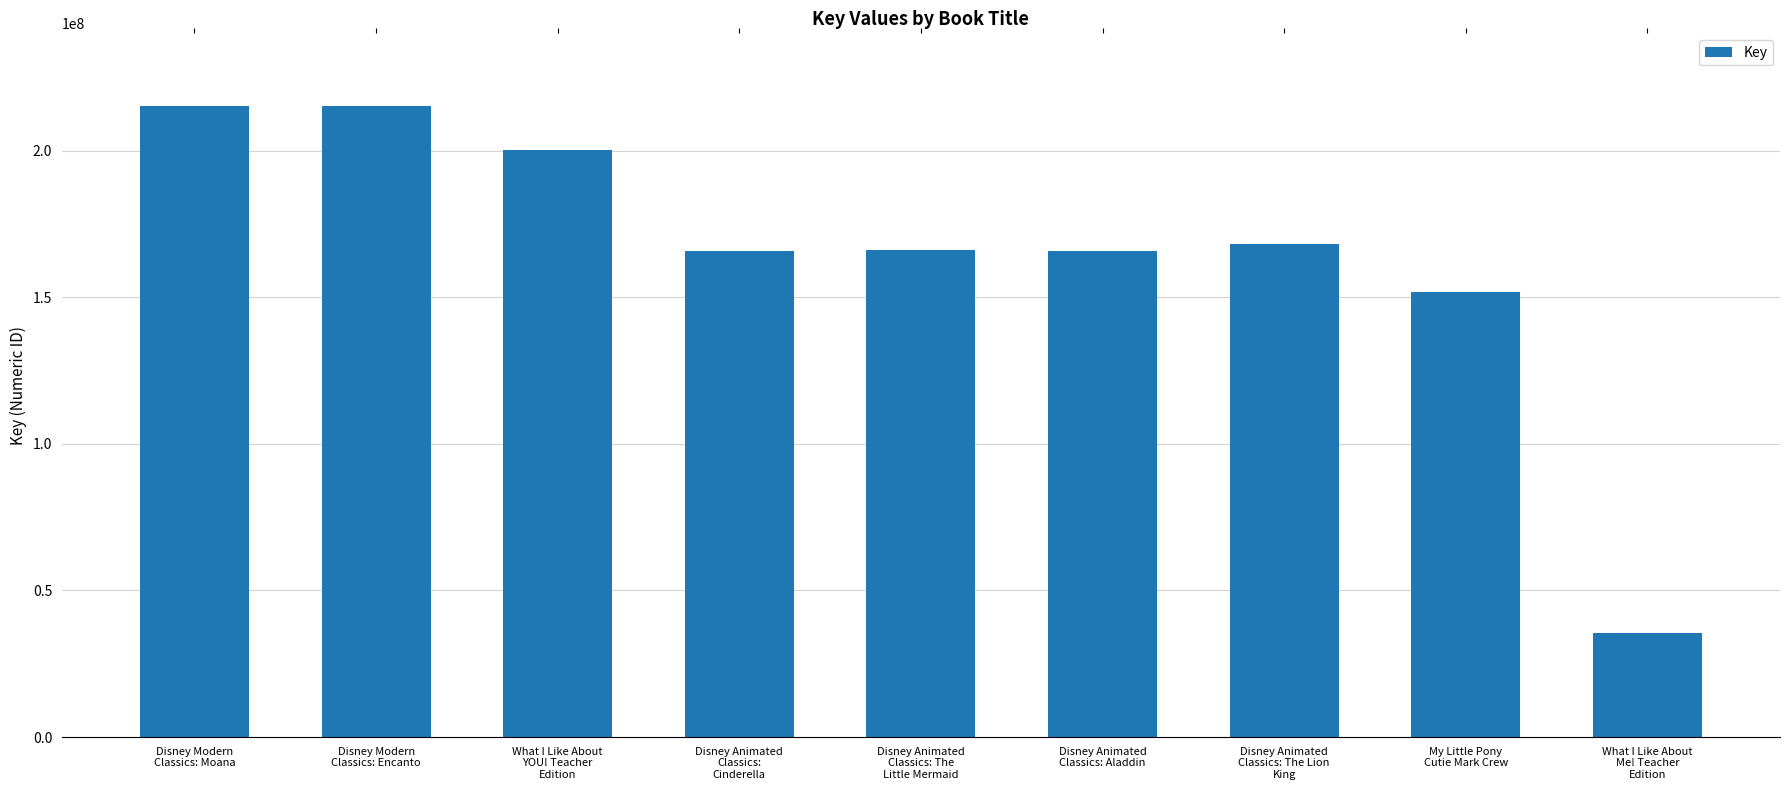

What is the difference between the second highest and second lowest values?

63621156